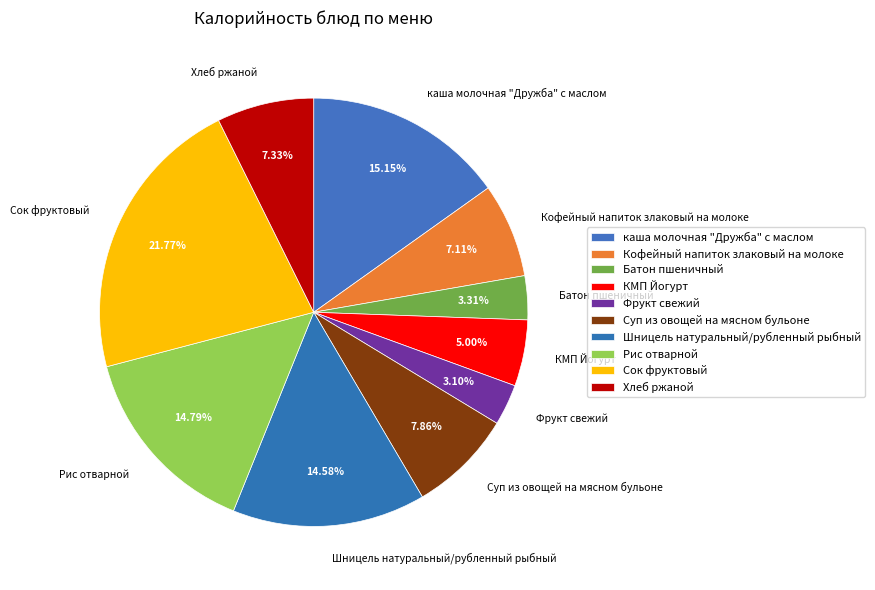

What percentage do Кофейный напиток злаковый на молоке and Батон пшеничный together represent?

10.4%